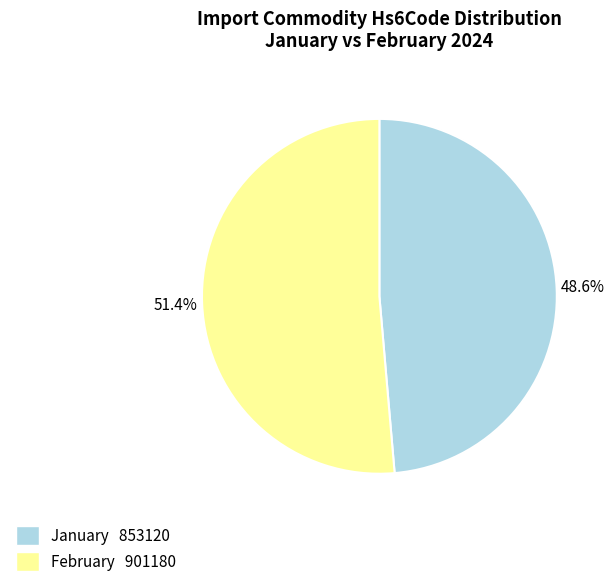

To the nearest percent, what is the difference between the January and February slice percentages?

3%